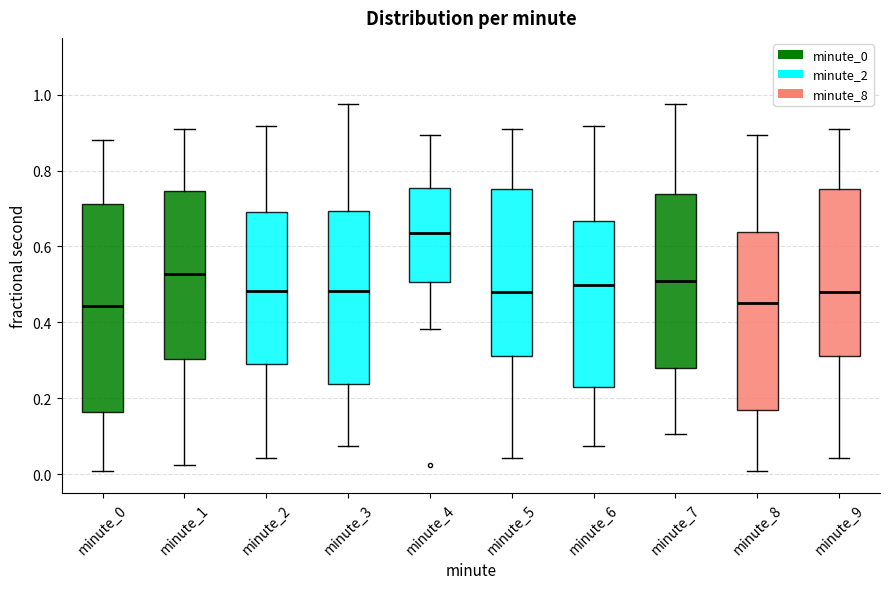

Reading left to right, transcribe this box plot: for each box, give where its median line is, the range the box spans, and where its two whiskers end, as read against the y-axis. The values are not printed on the chart, so give them approximately, as read against the axis.

minute_0: median 0.44, box 0.16 to 0.72, whiskers 0.00 to 0.88
minute_1: median 0.52, box 0.30 to 0.74, whiskers 0.02 to 0.92
minute_2: median 0.48, box 0.28 to 0.70, whiskers 0.04 to 0.92
minute_3: median 0.48, box 0.24 to 0.70, whiskers 0.08 to 0.98
minute_4: median 0.64, box 0.50 to 0.76, whiskers 0.38 to 0.90
minute_5: median 0.48, box 0.32 to 0.76, whiskers 0.04 to 0.92
minute_6: median 0.50, box 0.22 to 0.66, whiskers 0.08 to 0.92
minute_7: median 0.50, box 0.28 to 0.74, whiskers 0.10 to 0.98
minute_8: median 0.46, box 0.16 to 0.64, whiskers 0.00 to 0.90
minute_9: median 0.48, box 0.32 to 0.76, whiskers 0.04 to 0.92